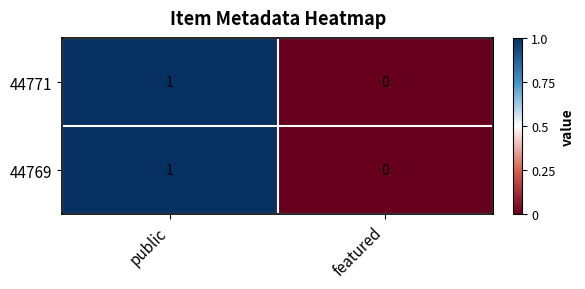

At which category does the chart reach its minimum across all series?

featured